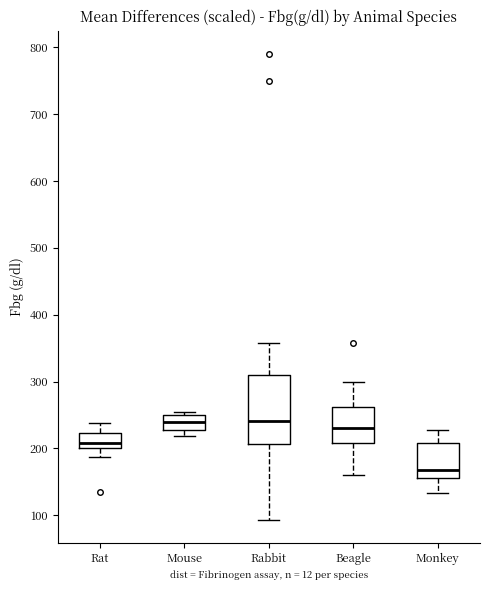

Which box is the tallest, from its lower edge to its upper edge?

Rabbit